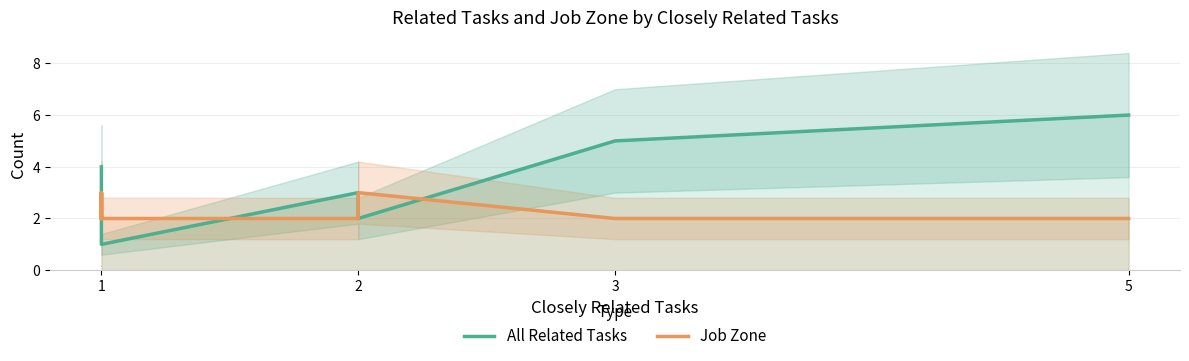

Between 5 and 14, which is larger?

5